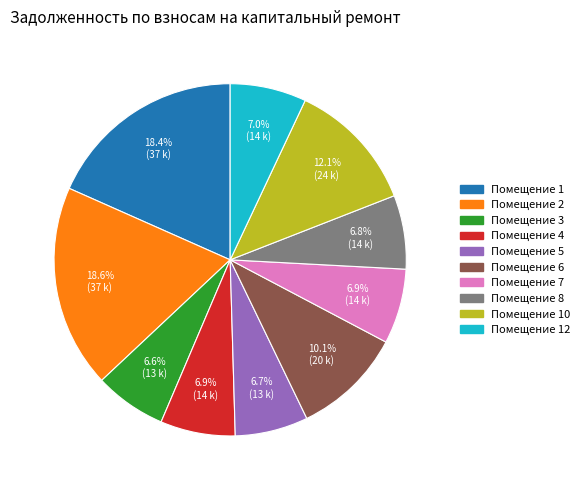

Is there any slice that represents more than half of the pie?

No